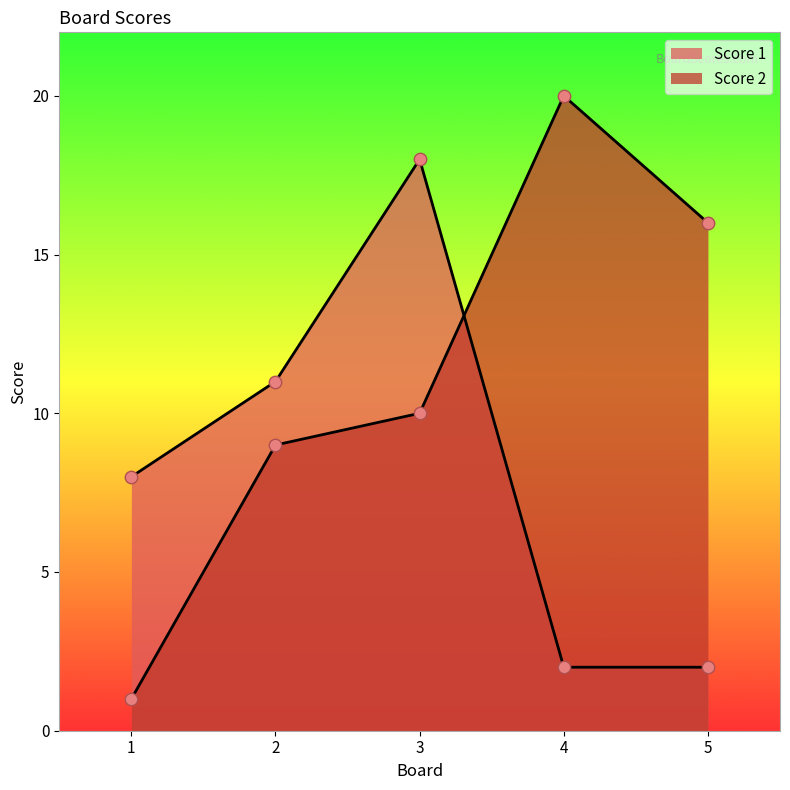

Which series has the largest total across all categories?

Score 2